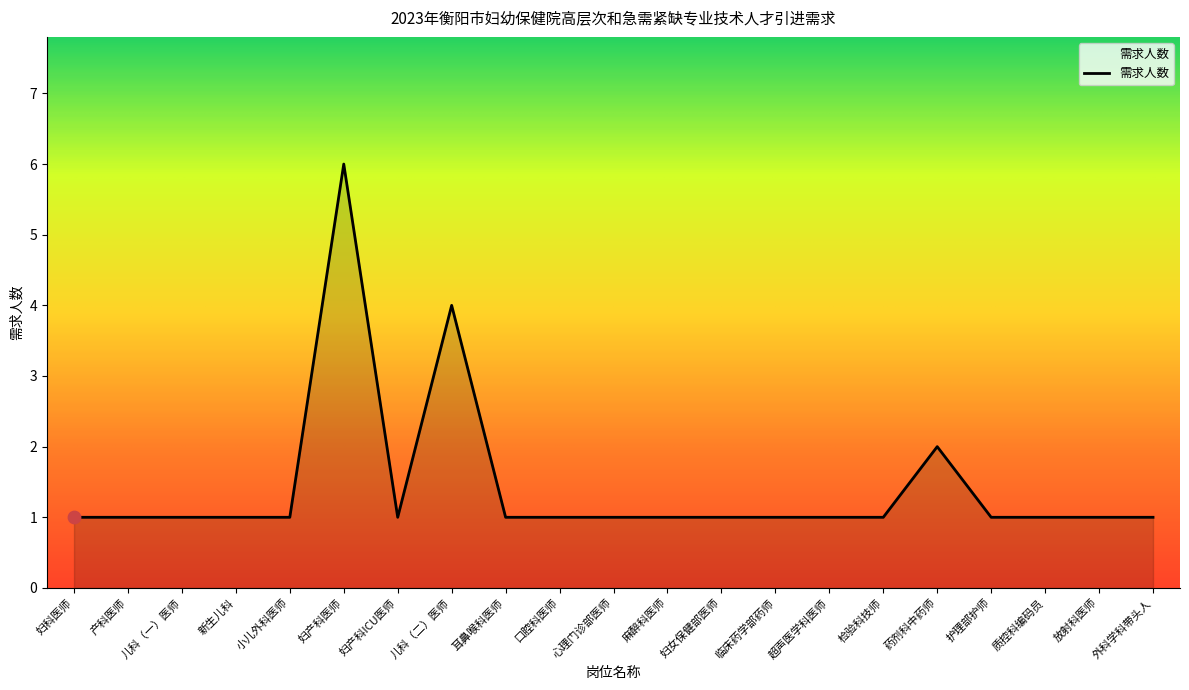

Approximately how many times larger is the value at 药剂科中药师 compared to 放射科医师?

2.0